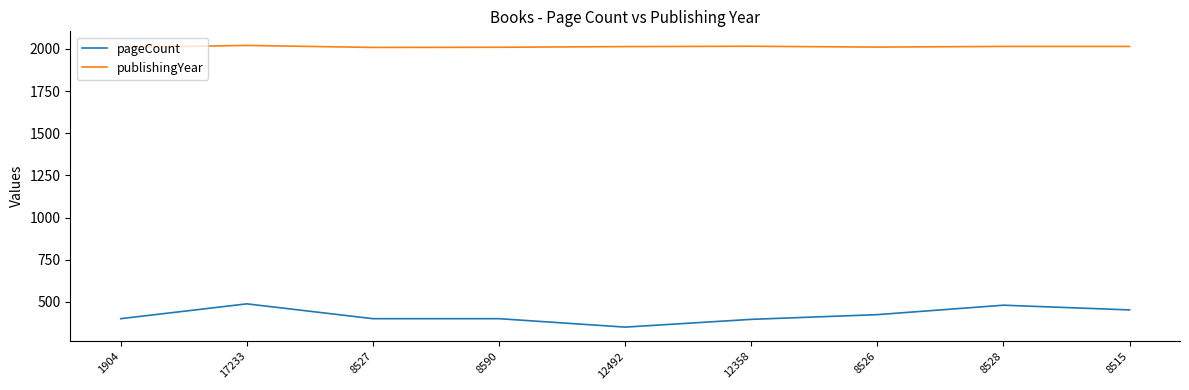

Which category has the lowest value across all series?

12492